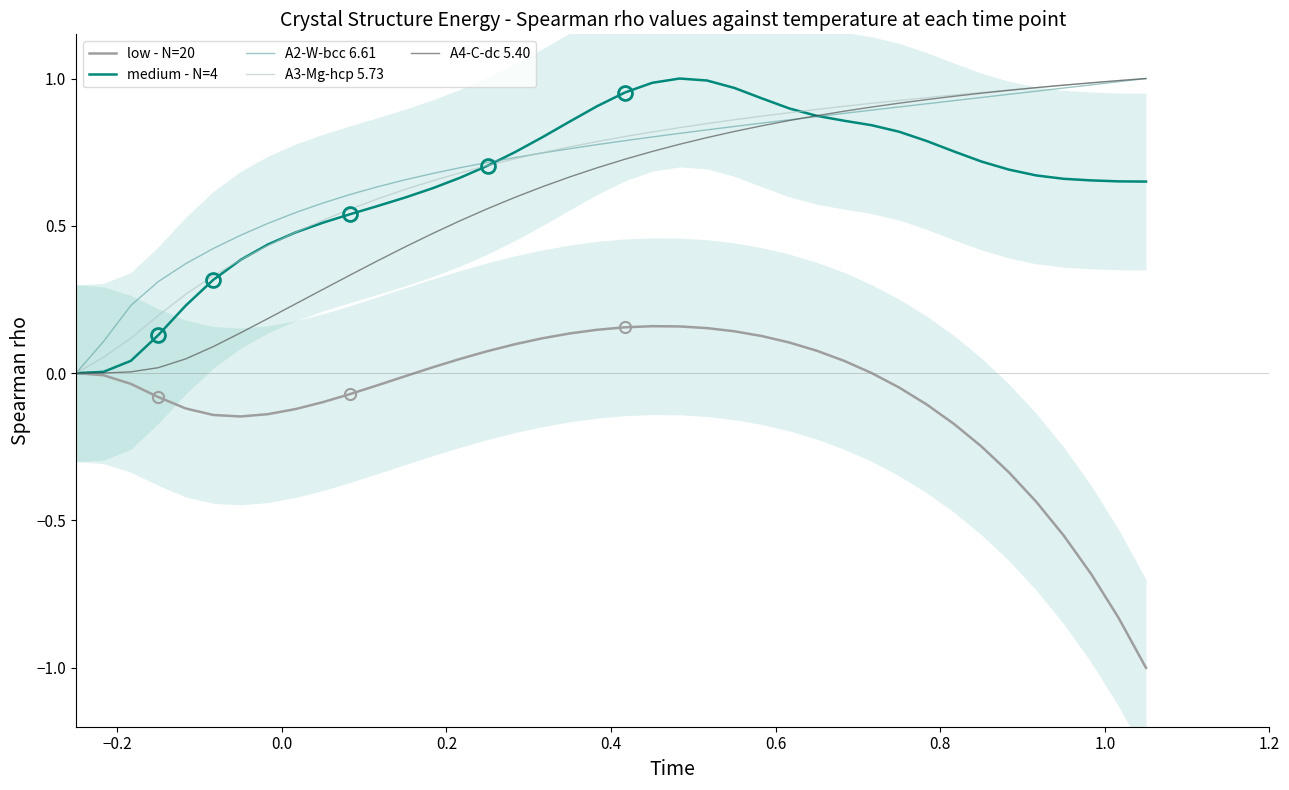

Which series has the largest range (max minus min)?

low - N=20